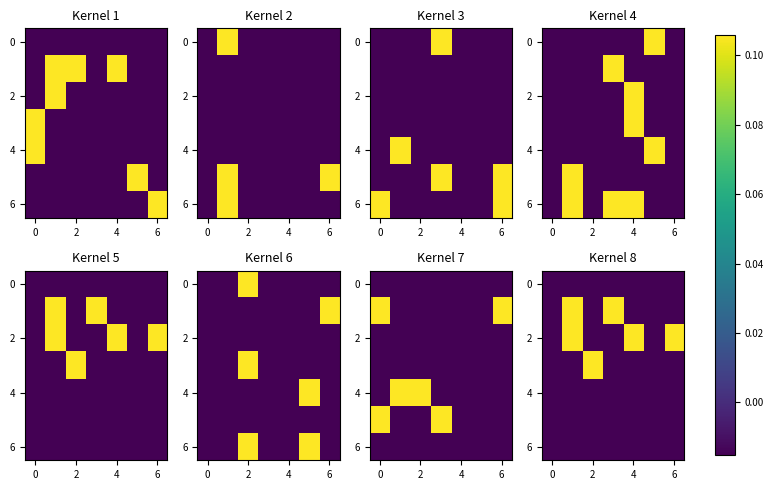

How many data points does each series have?

7